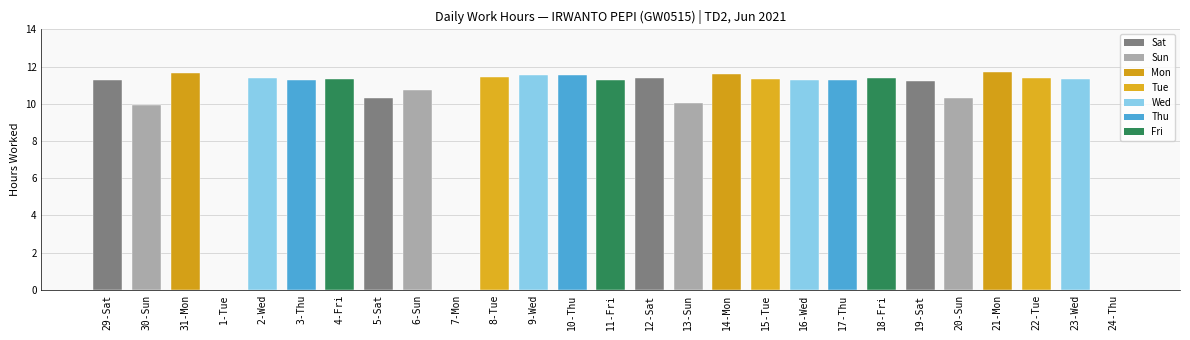

What is the greatest value displayed?

11.7